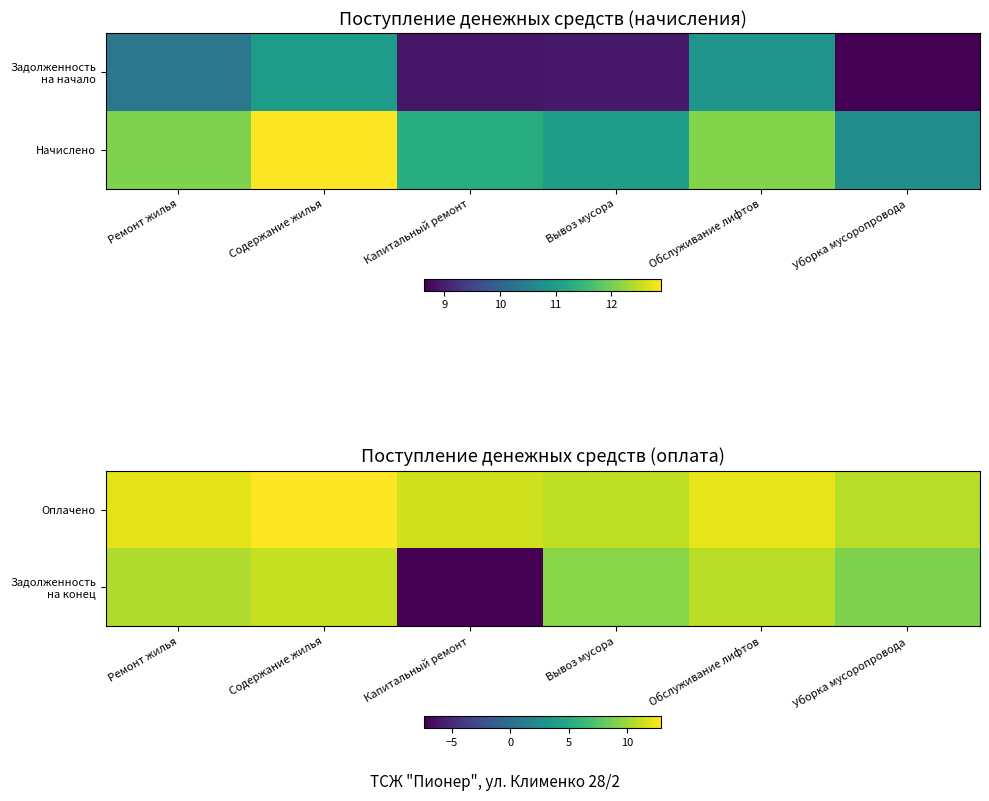

Between Ремонт жилья and Вывоз мусора, which series saw the biggest shift?

Задолженность на конец